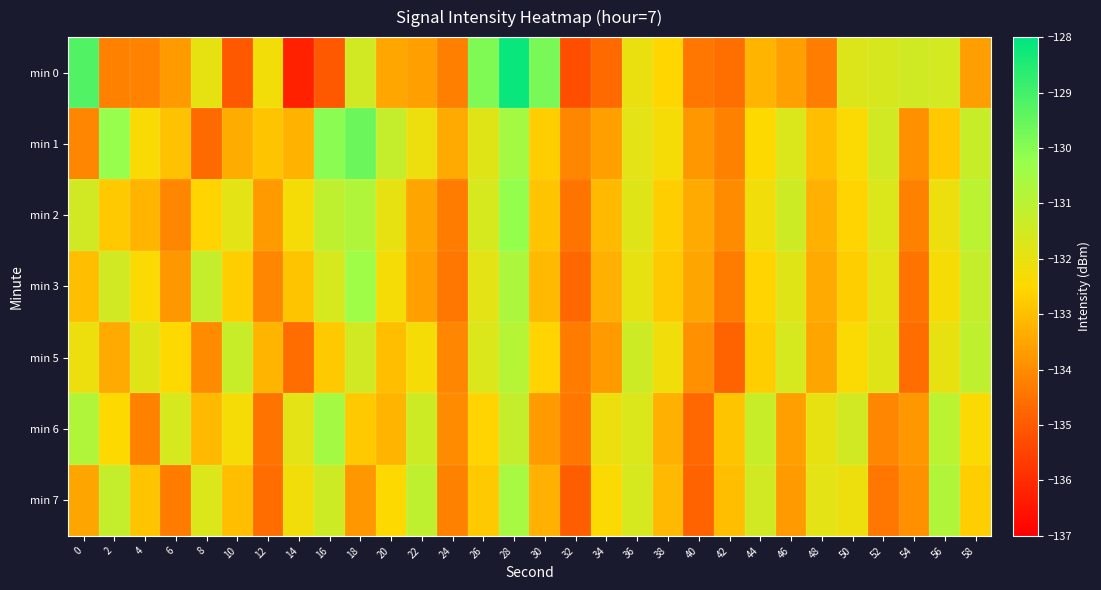

What is the total value across all series at 24?

-938.6